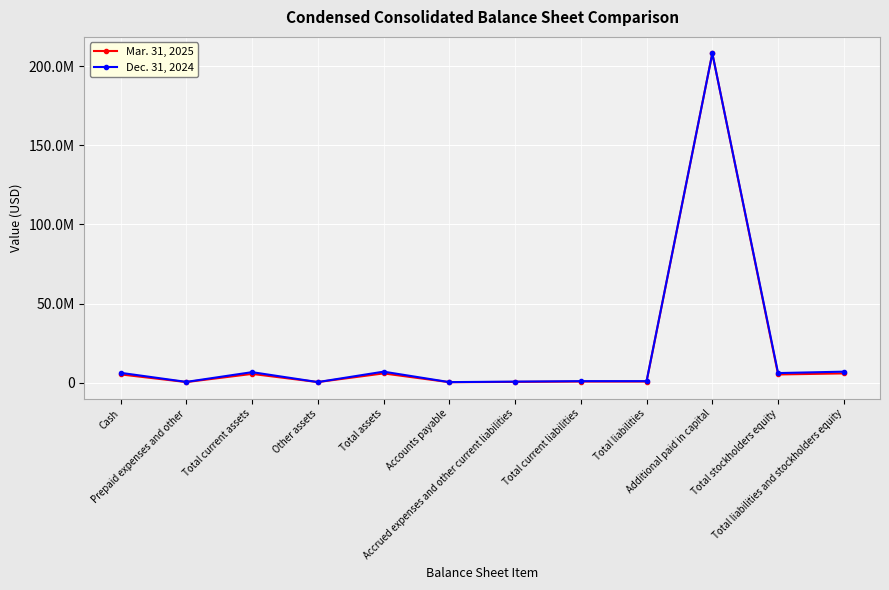

At which label does Dec. 31, 2024 first exceed 6007180?

Cash